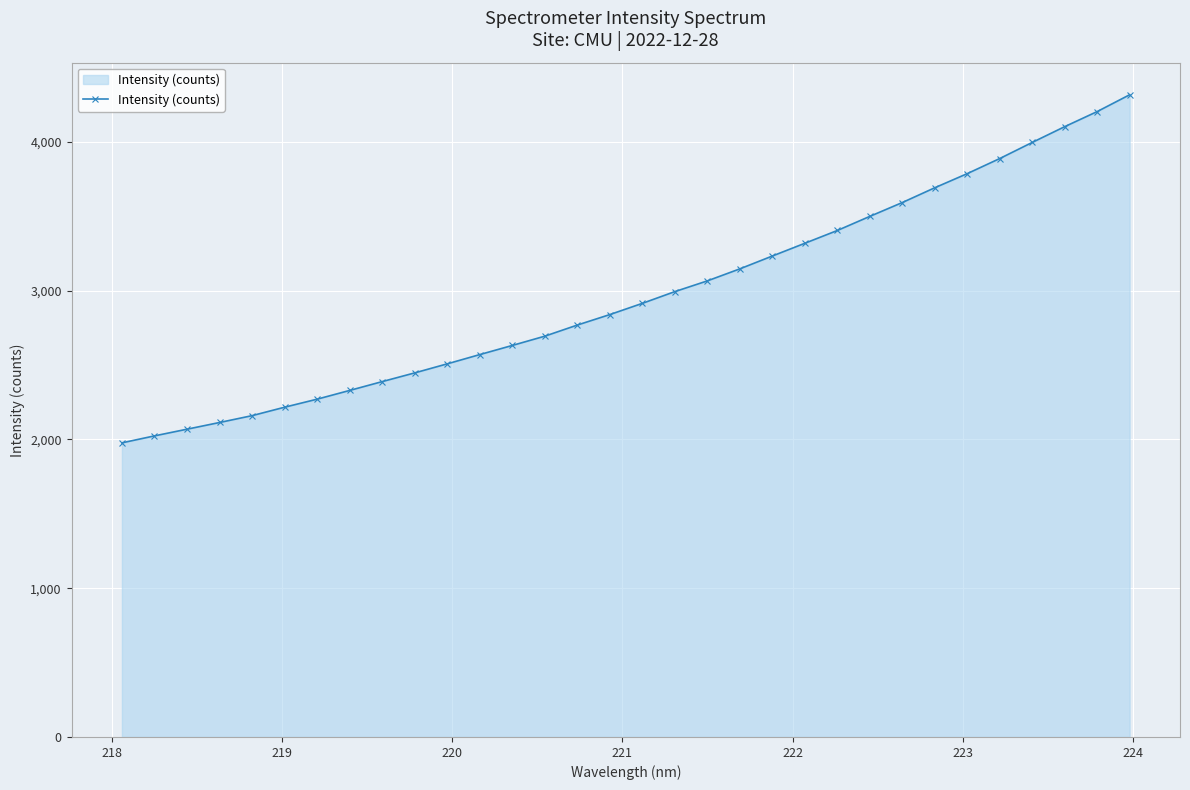

What is the difference between the second highest and minimum values?

2226.9